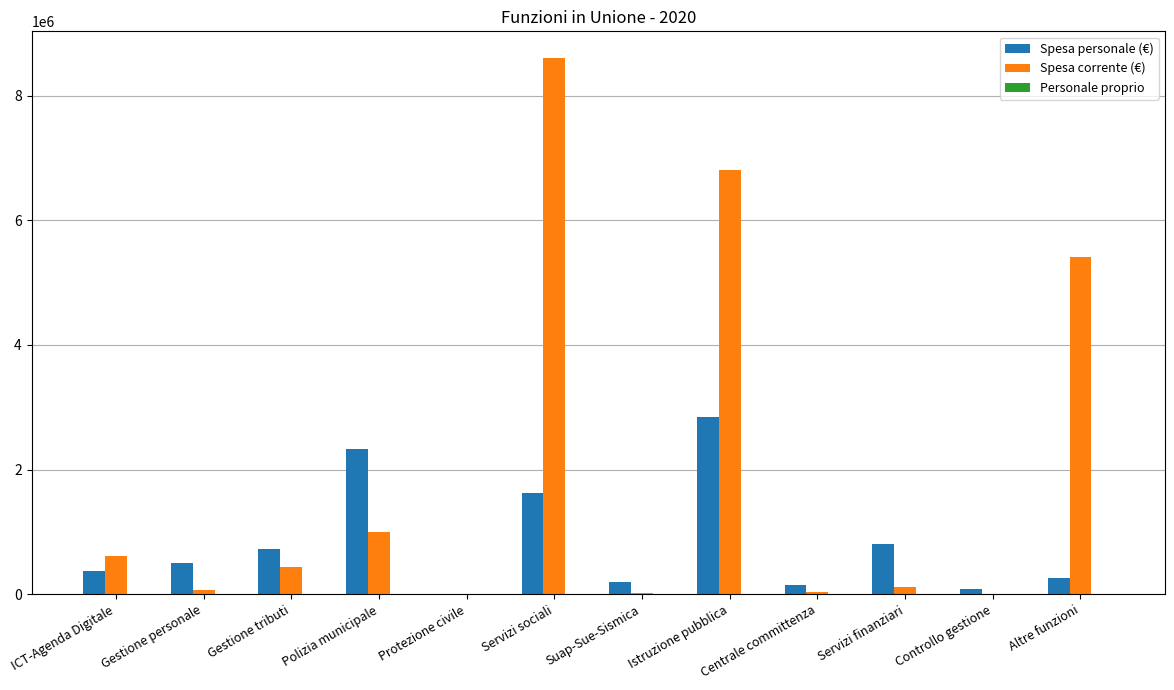

At which category is the sum across all series the highest?

Servizi sociali